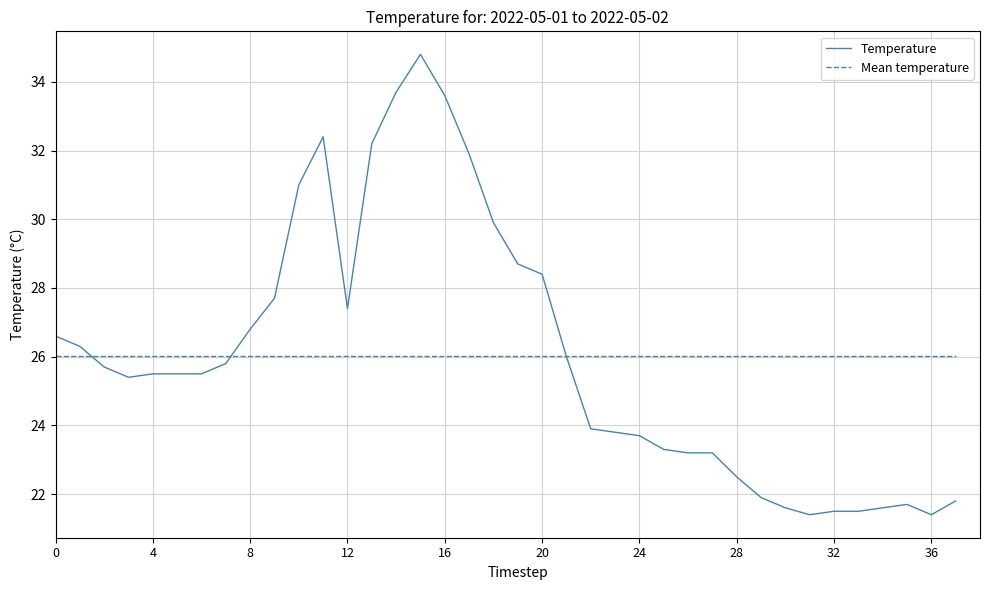

Which series has the widest spread of values?

Temperature